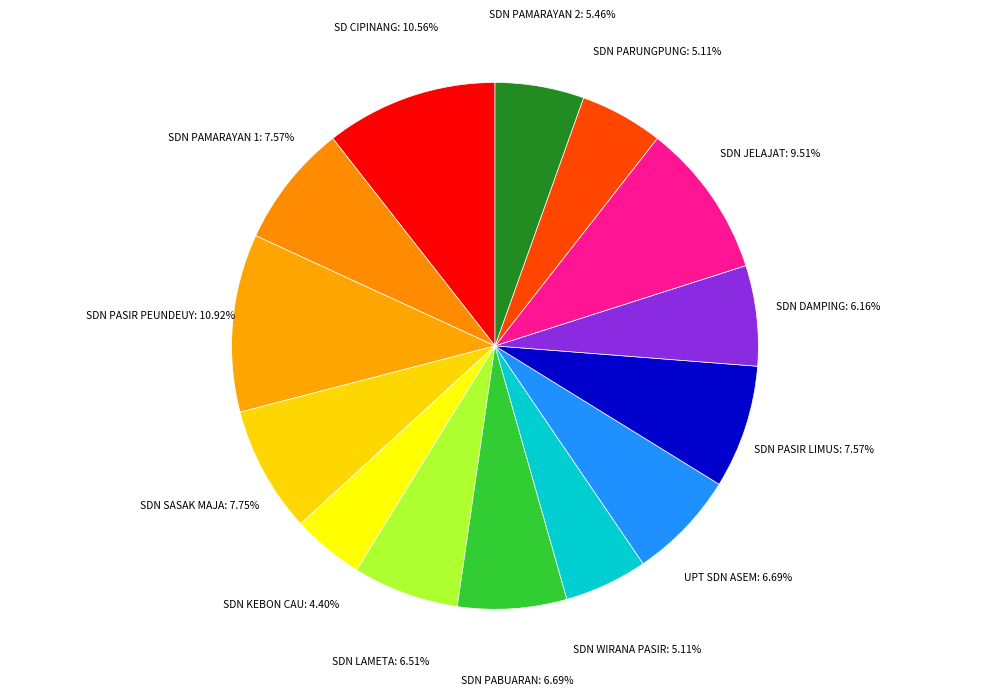

Count the number of slices in the pie.

14